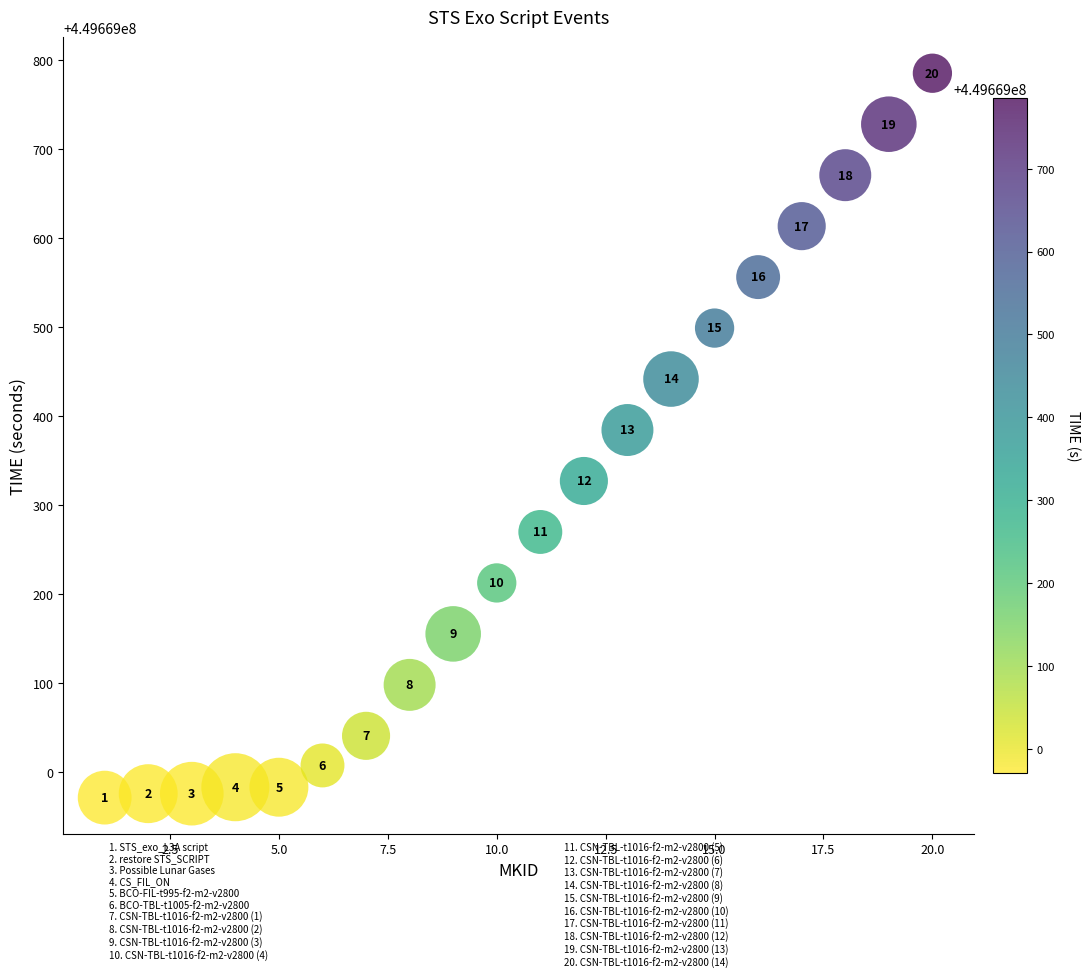

What is the range of X values (max minus min)?

19.0